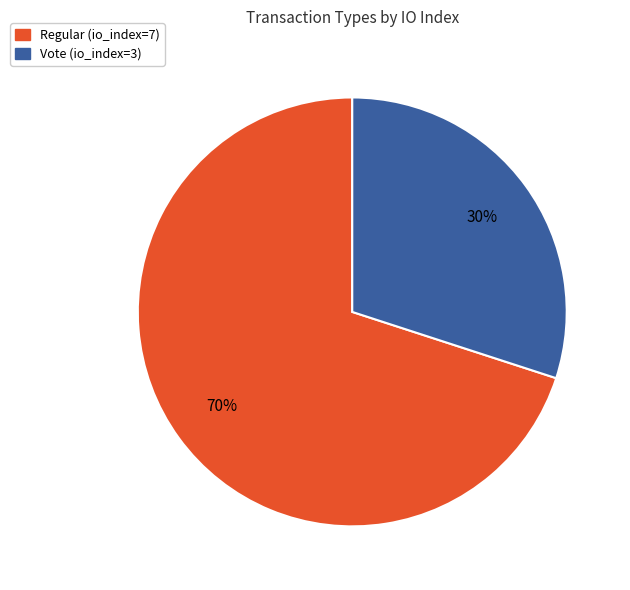

Which has a higher value, Regular (io_index=7) or Vote (io_index=3)?

Regular (io_index=7)